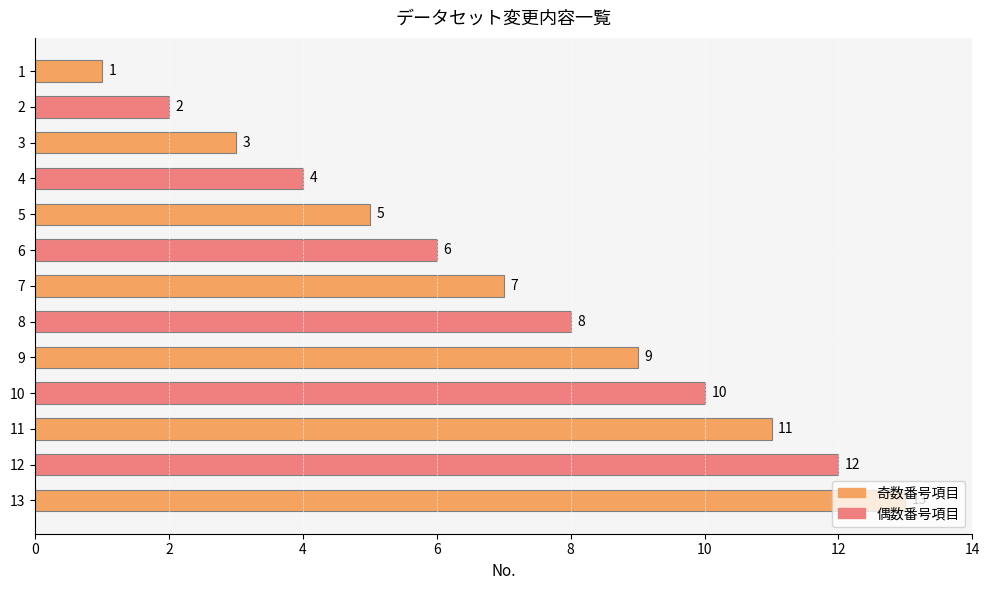

True or false: the data shows 10 at 10.

True